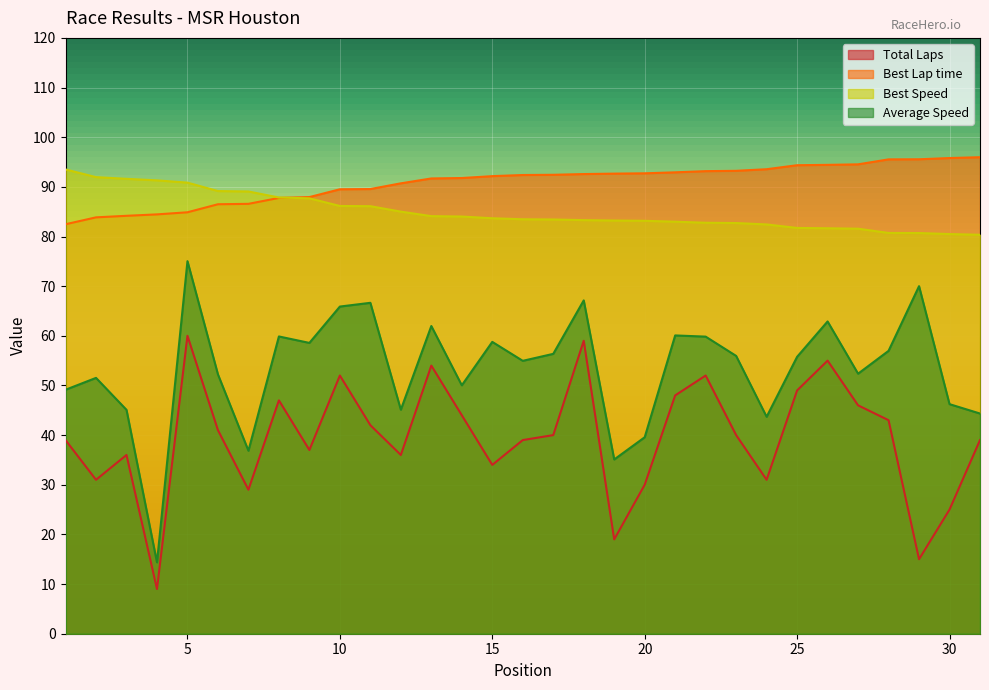

Rank the series at 26 from highest to lowest value.

Best Lap time, Best Speed, Average Speed, Total Laps